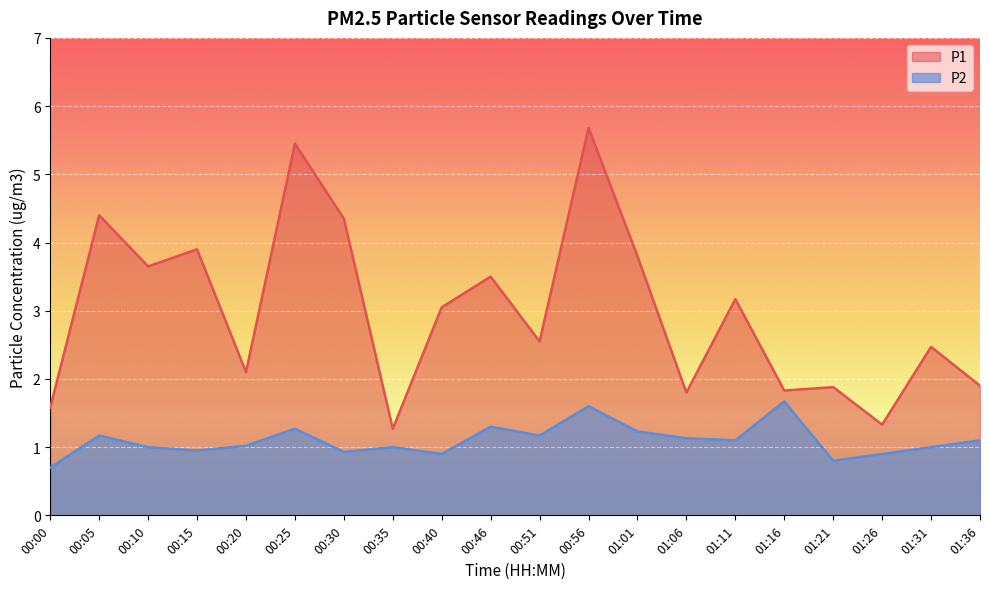

Where is P2 nearest to the value 1?

00:10